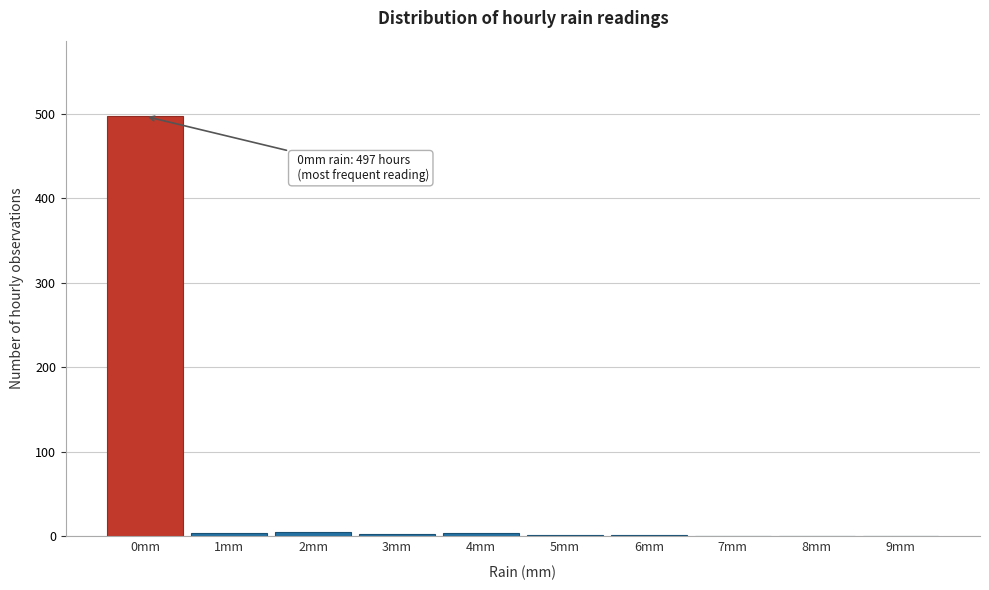

What is the sum of all values?

518